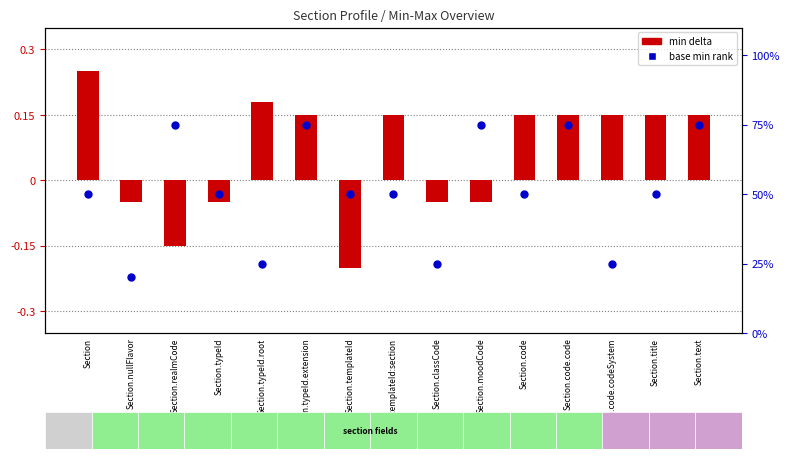

What are all the series names shown in the legend?

min delta, base min rank